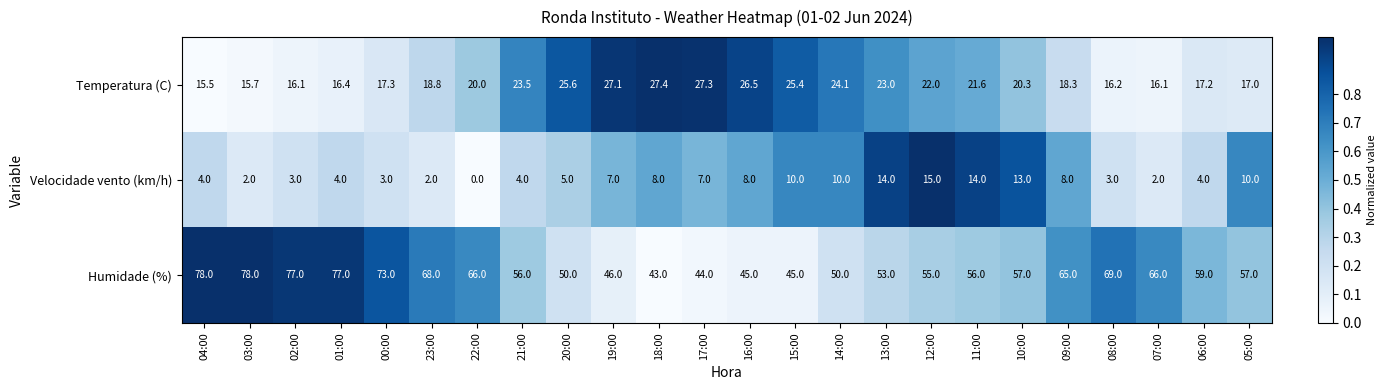

True or false: Temperatura (C) has a value of 25.6 at 20:00.

True